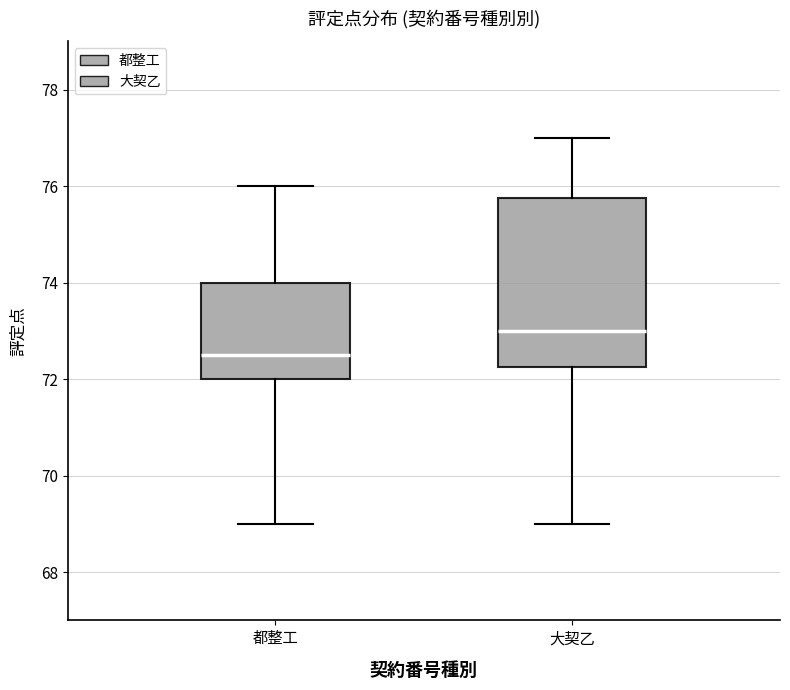

Comparing the boxes themselves (not the whiskers), which one is the tallest?

大契乙